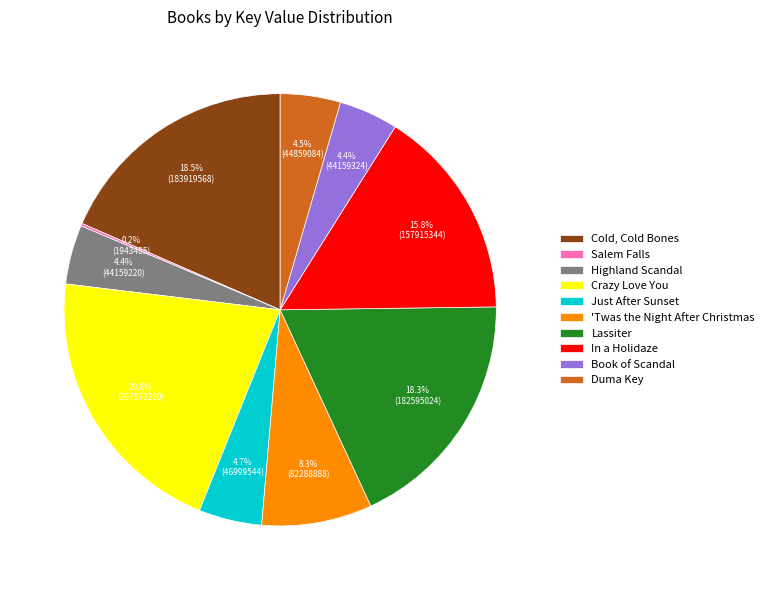

Approximately how many times larger is the value at Just After Sunset compared to Cold, Cold Bones?

0.3